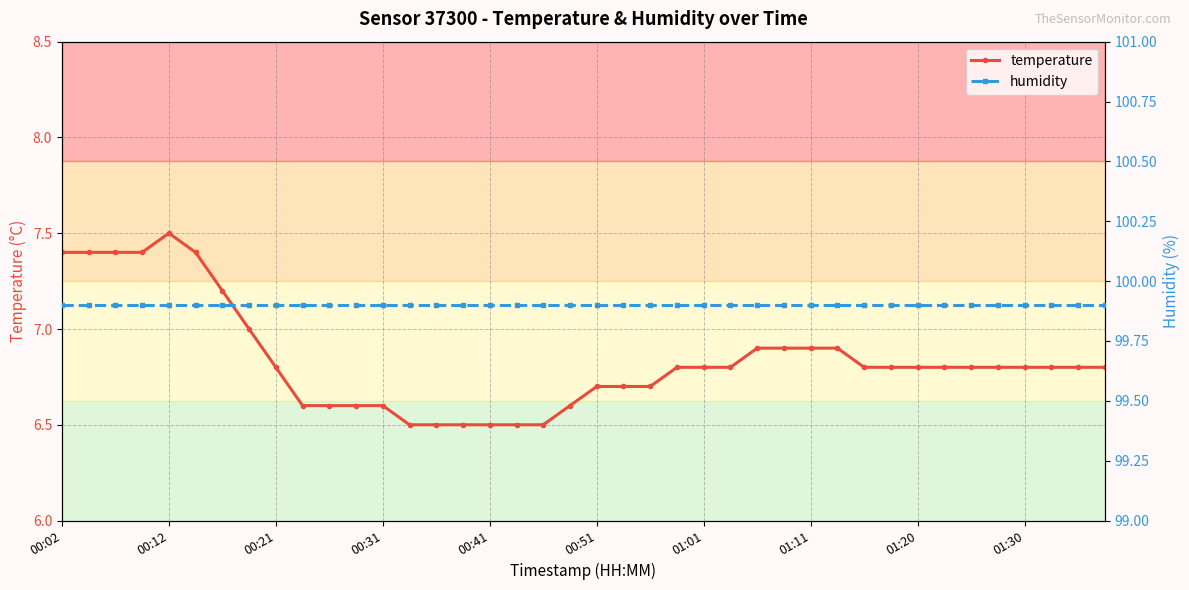

True or false: temperature and humidity cross at least once.

False